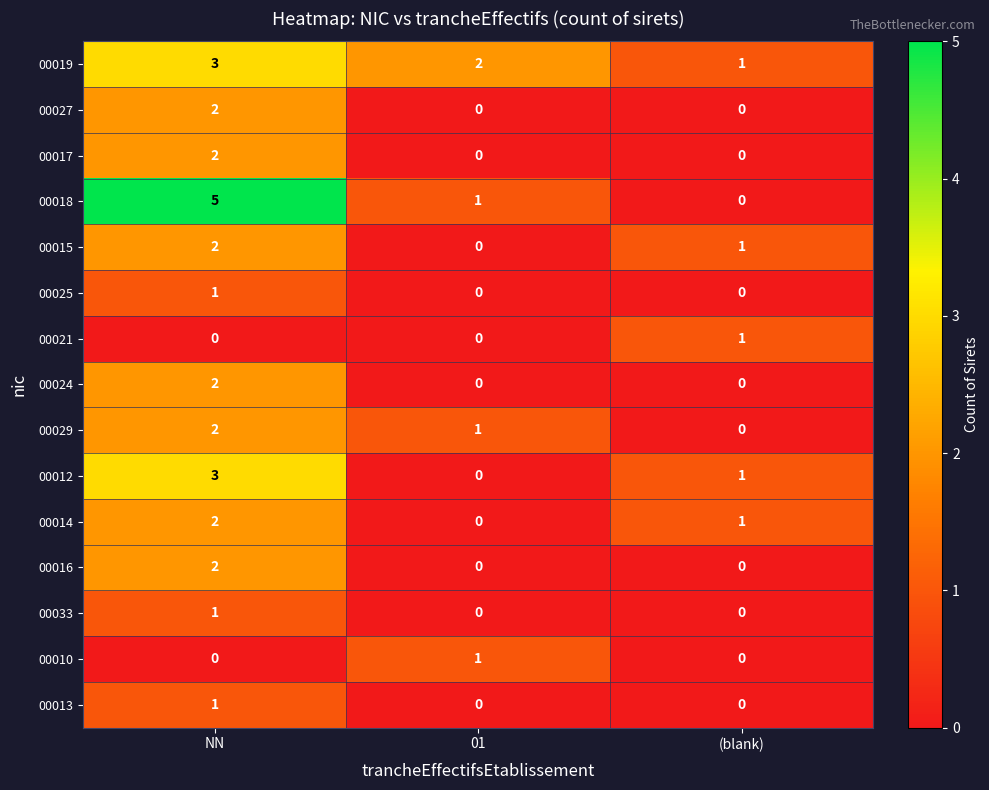

Is it true that 00017 equals 3 at NN?

False